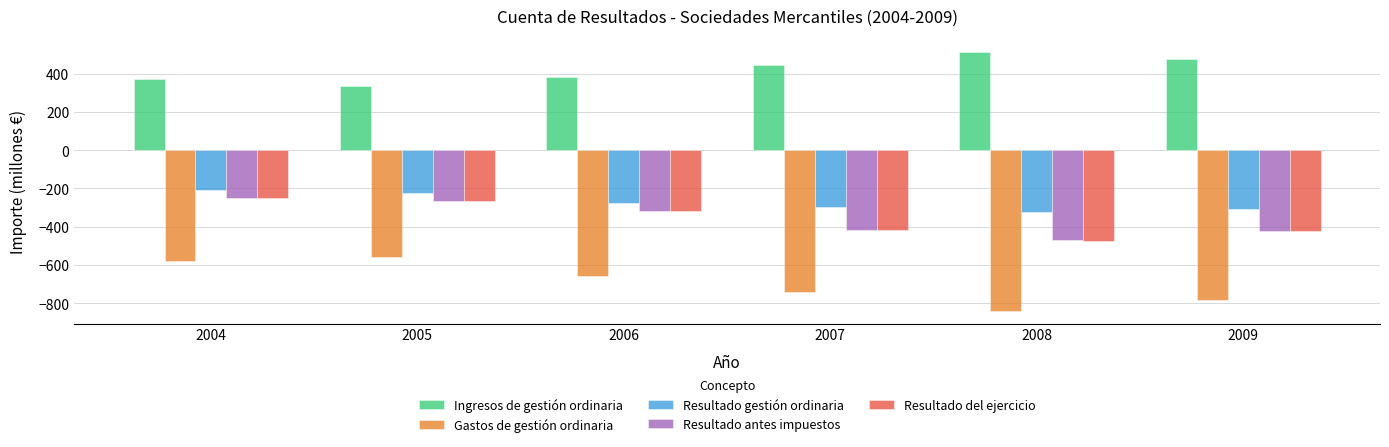

What is the difference between the Resultado antes impuestos values at 2008 and 2004?

220.9